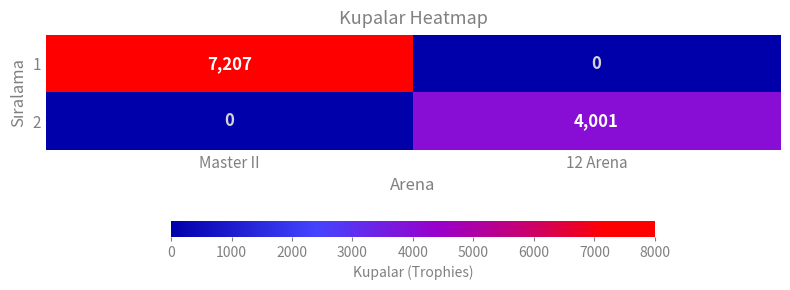

At Master II, list the series in order from largest to smallest.

1, 2